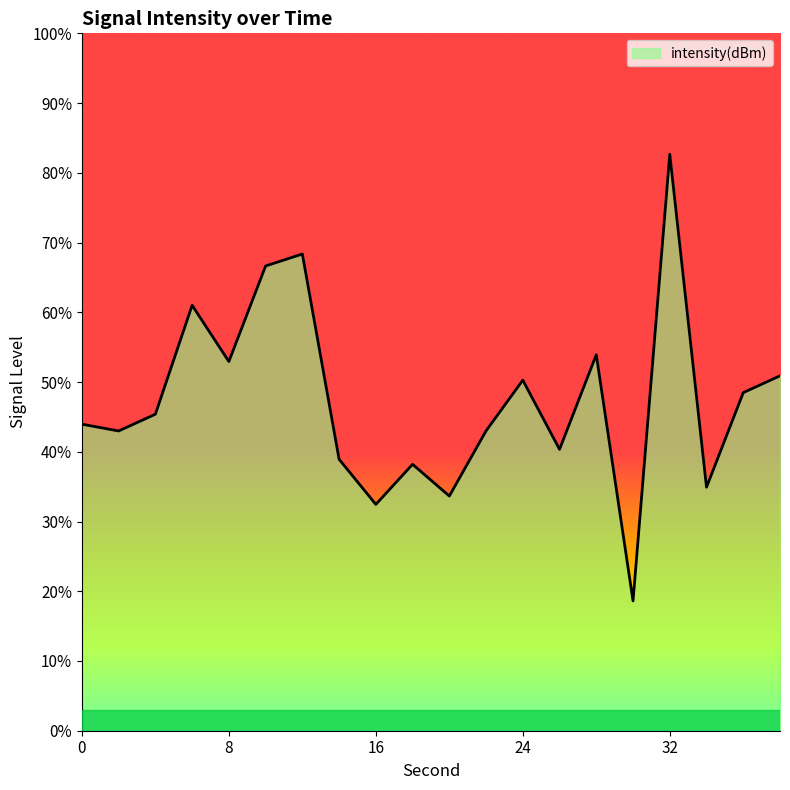

What is the greatest value displayed?

82.7